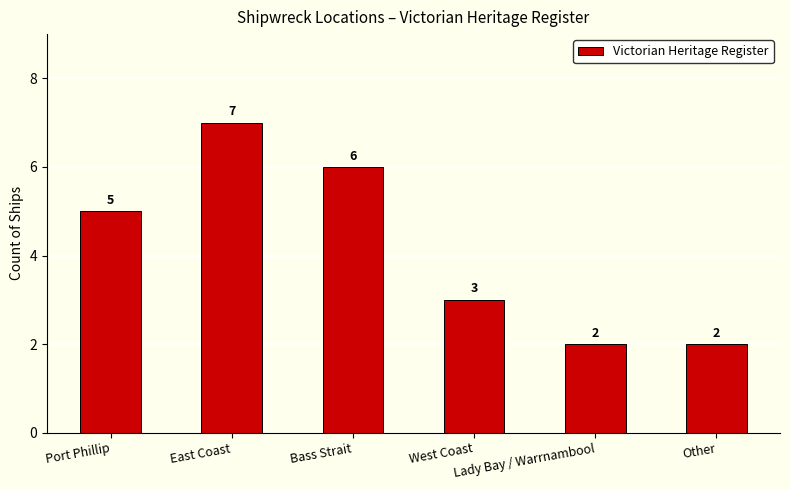

What is the value of the 4th bar from the left?

3